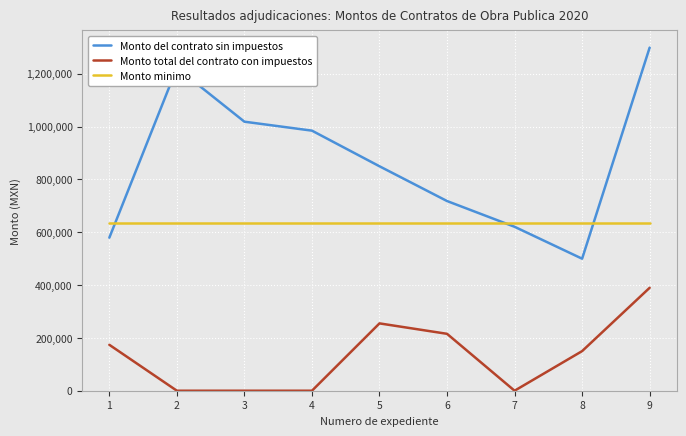

At which category does Monto del contrato sin impuestos reach its first local valley?

8